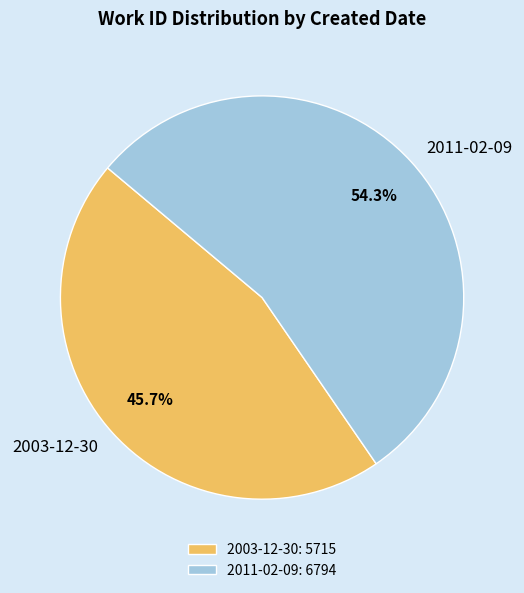

How many segments does this pie chart have?

2